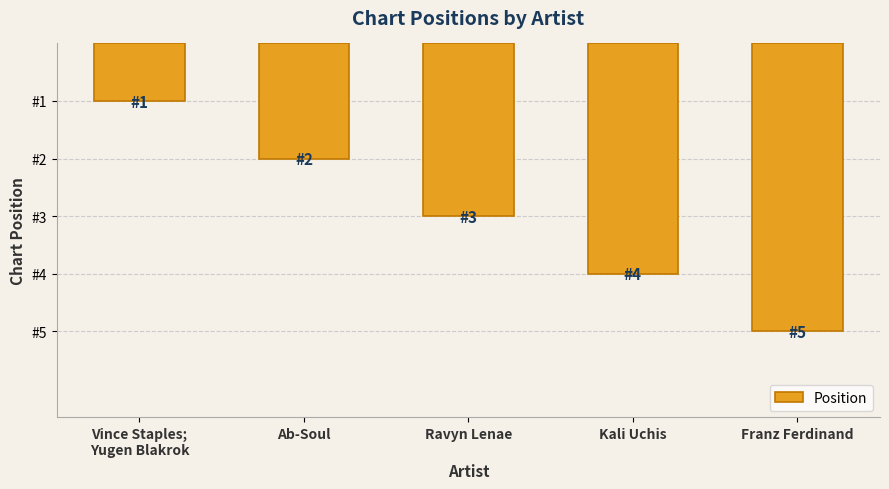

The chart shows a value of 3 at Kali Uchis. True or false?

False